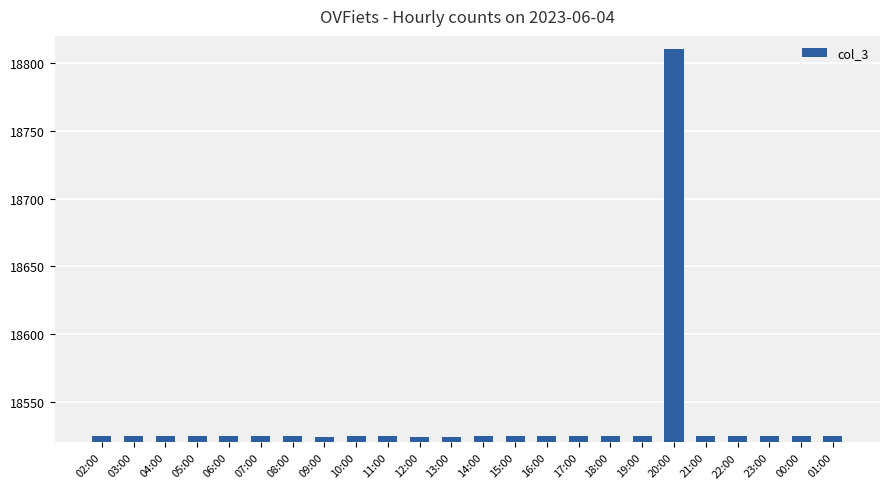

How many categories are shown in the chart?

24